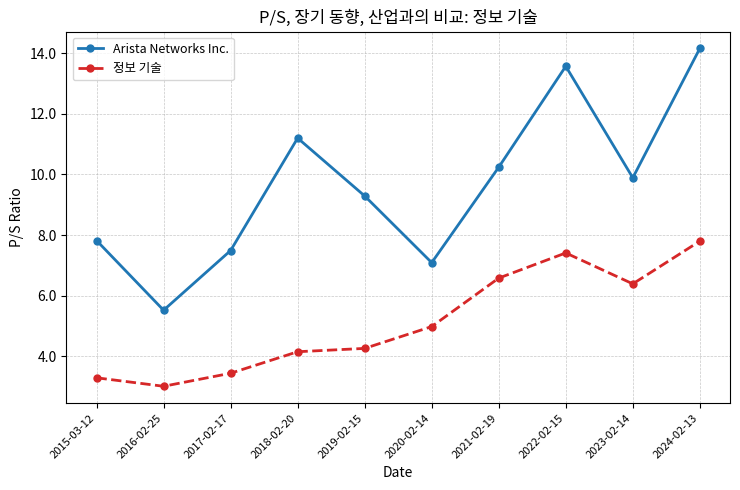

What is the label of the 1st point from the right?

2024-02-13